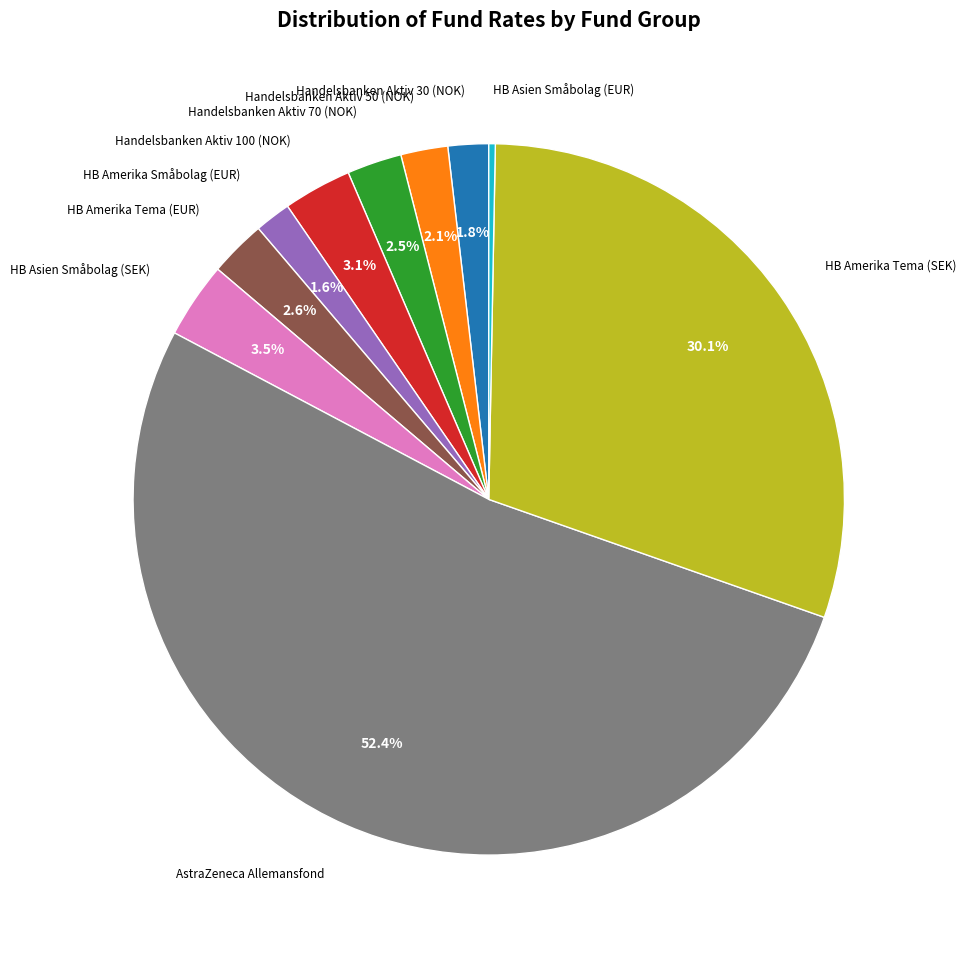

How many segments does this pie chart have?

10